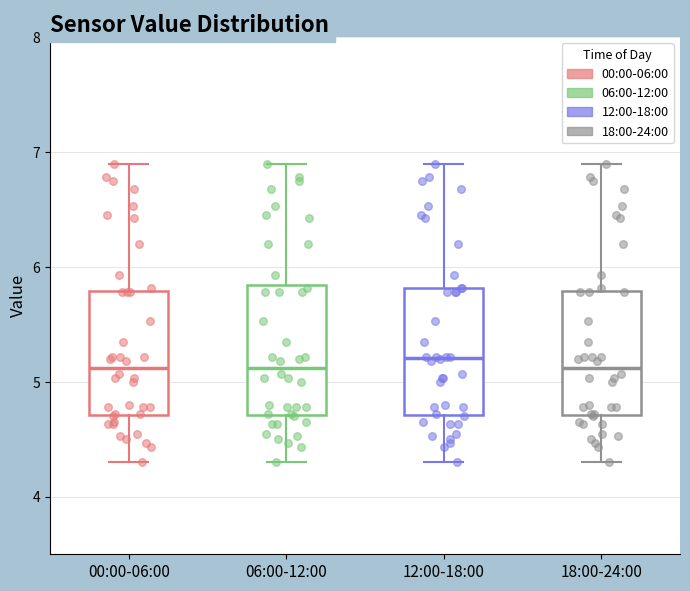

Reading left to right, transcribe this box plot: for each box, give where its median line is, the range the box spans, and where its two whiskers end, as read against the y-axis. The values are not printed on the chart, so give them approximately, as read against the axis.

00:00-06:00: median 5.1, box 4.7 to 5.8, whiskers 4.3 to 6.9
06:00-12:00: median 5.1, box 4.7 to 5.8, whiskers 4.3 to 6.9
12:00-18:00: median 5.2, box 4.7 to 5.8, whiskers 4.3 to 6.9
18:00-24:00: median 5.1, box 4.7 to 5.8, whiskers 4.3 to 6.9